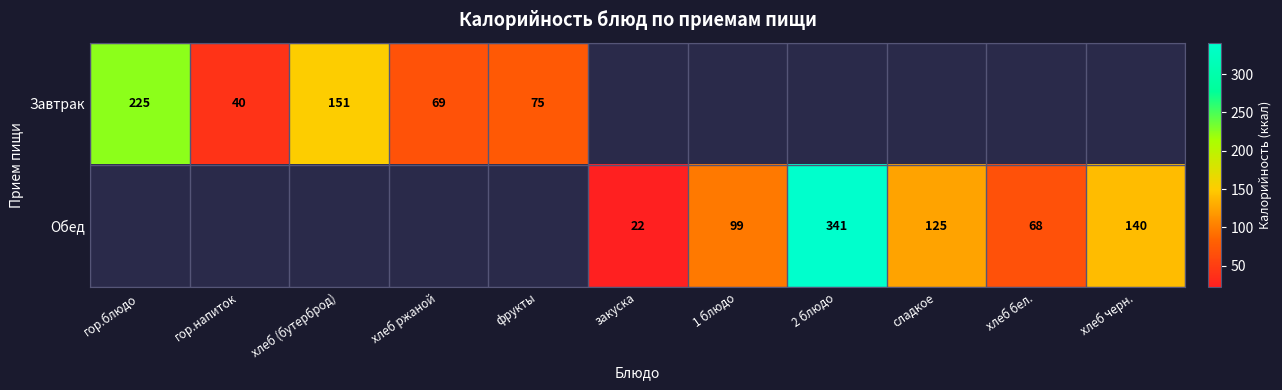

Is it true that Завтрак equals 101.1 at гор.блюдо?

False